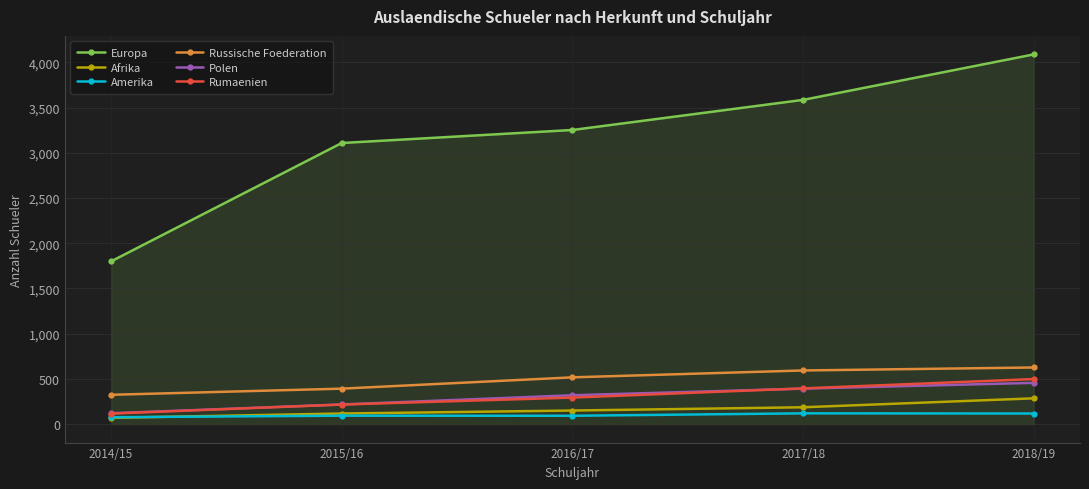

Between 2014/15 and 2017/18, which series saw the biggest shift?

Europa